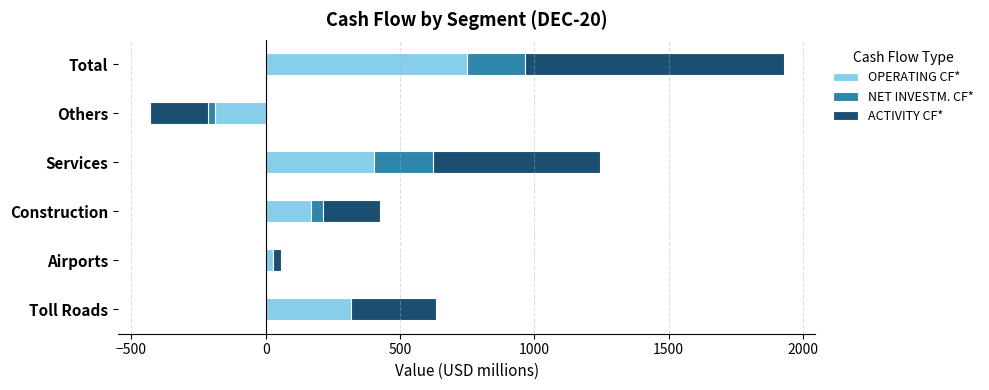

What is the spread (max minus min) of values at Total?

749